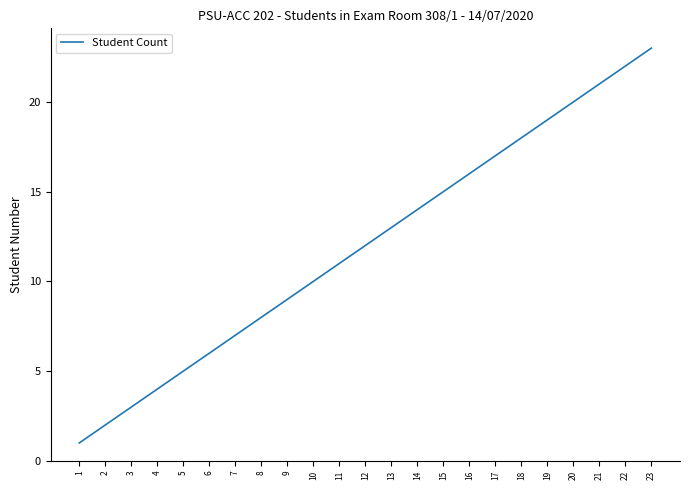

What is the change in value from 3 to 18?

+15